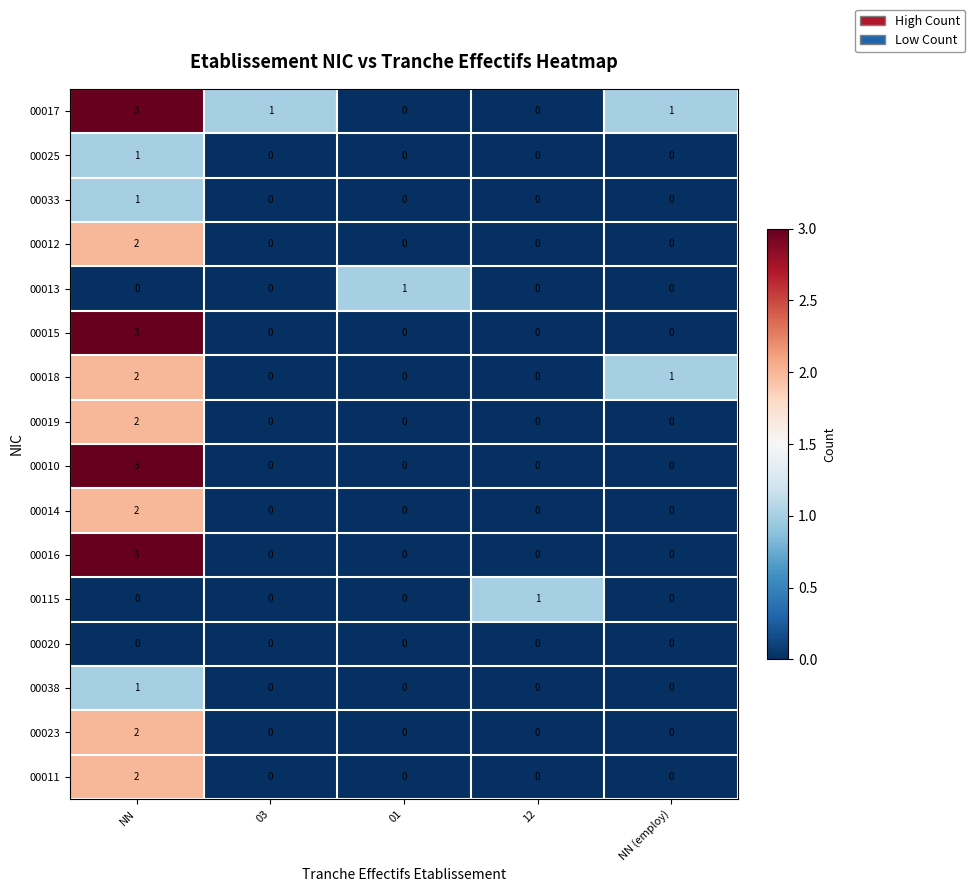

At which label does 00017 first exceed 1?

NN